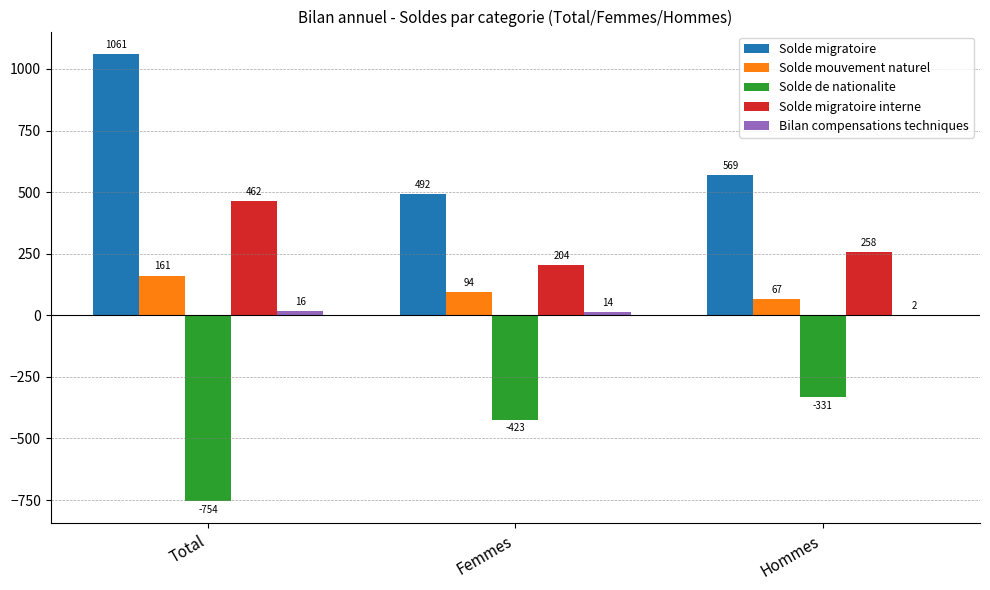

Where is Solde migratoire nearest to the value 776?

Hommes